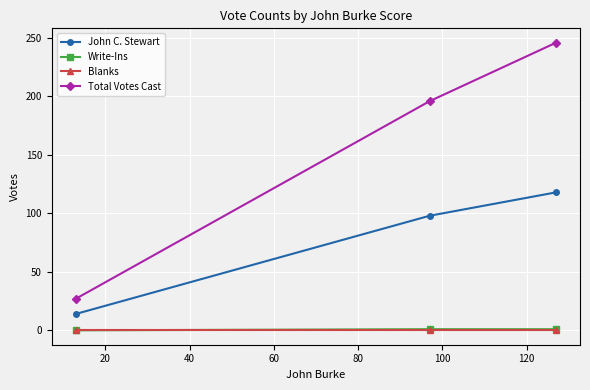

Which series has the largest range (max minus min)?

Total Votes Cast